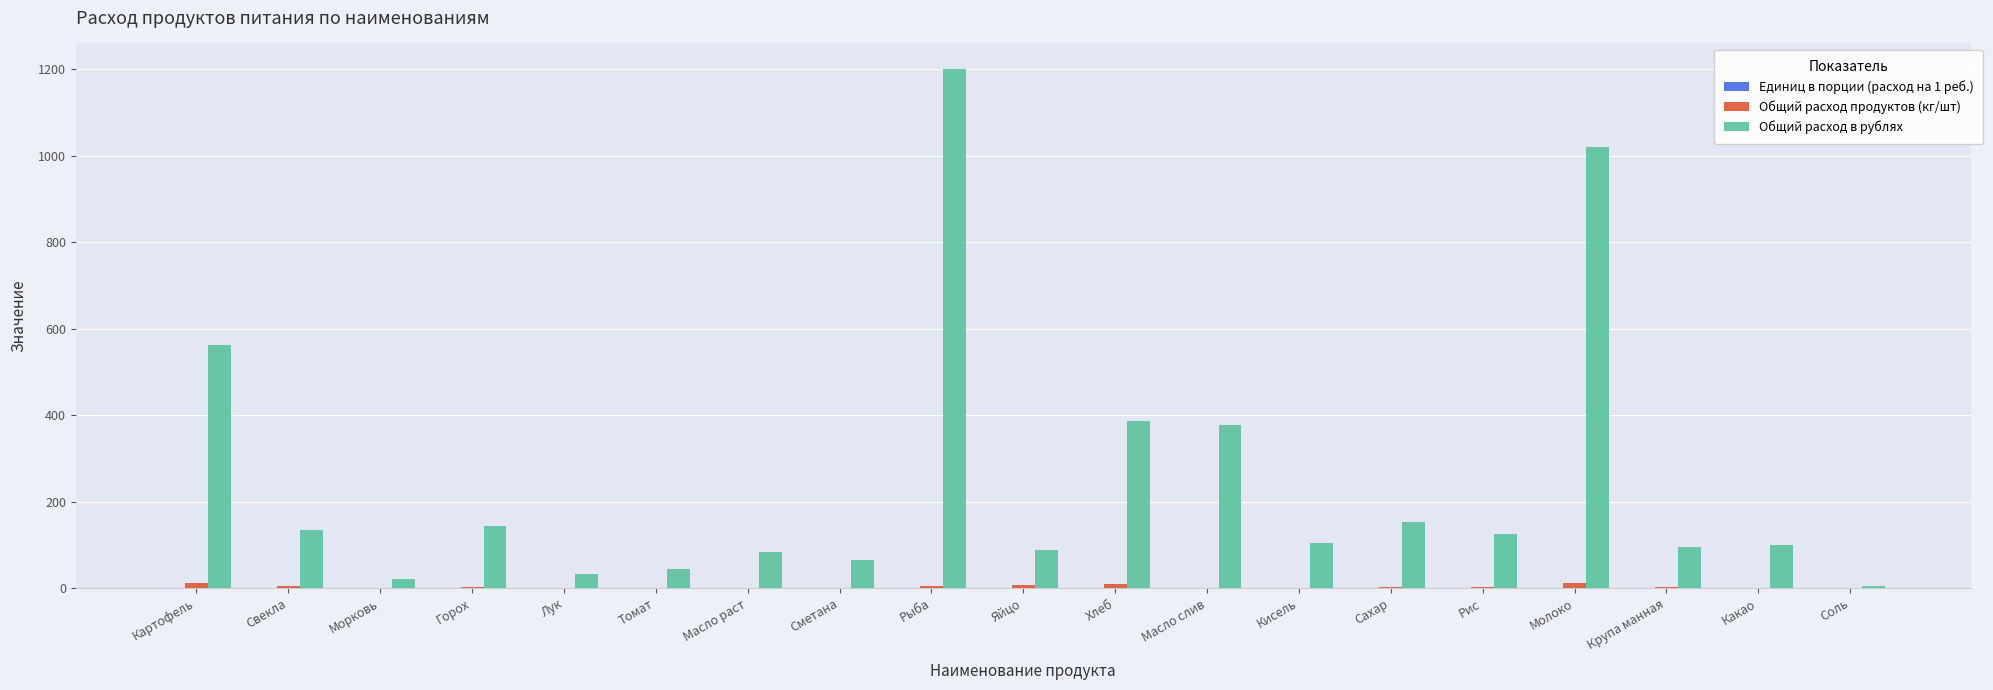

The Общий расход в рублях series shows 126.0 at Рис. True or false?

True